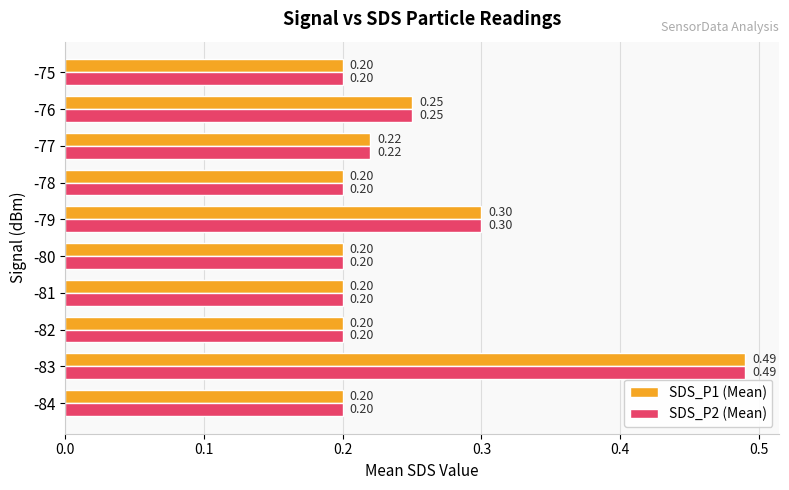

At how many categories does at least one series exceed 0?

10